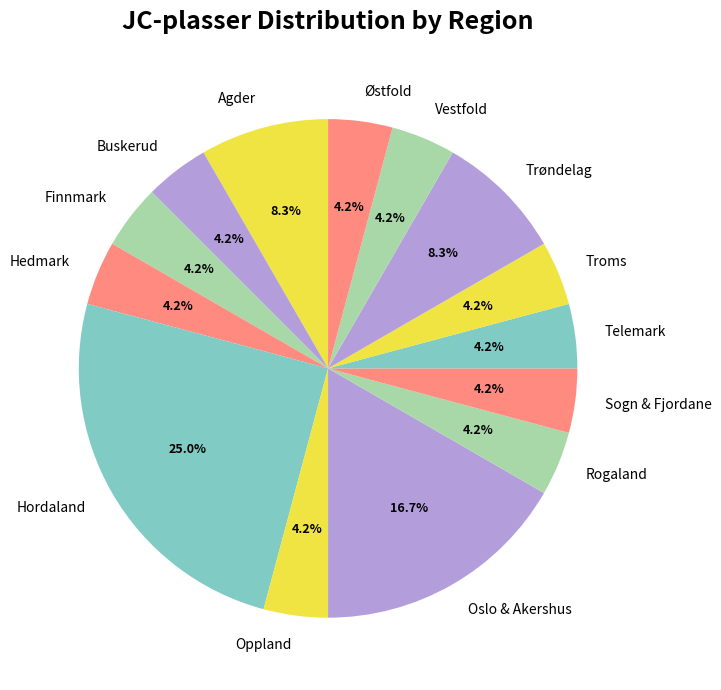

To the nearest percent, what is the difference between the largest and smallest slice percentages?

21%